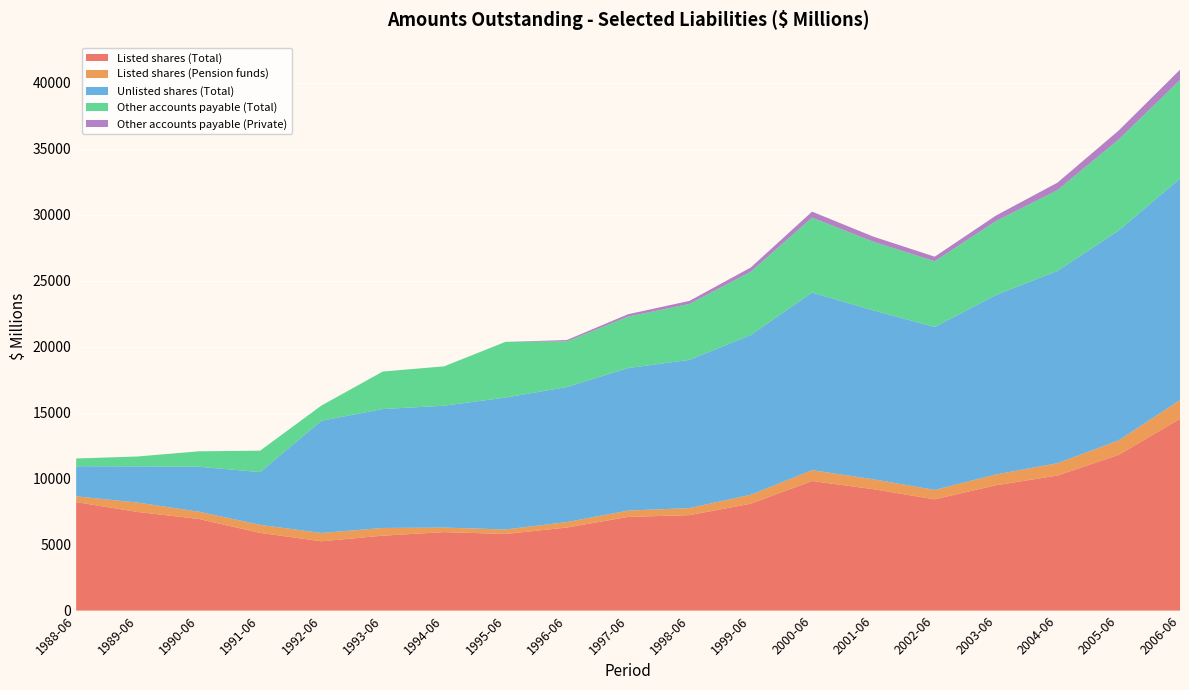

What is the highest value of the Listed shares (Total) series?

14532